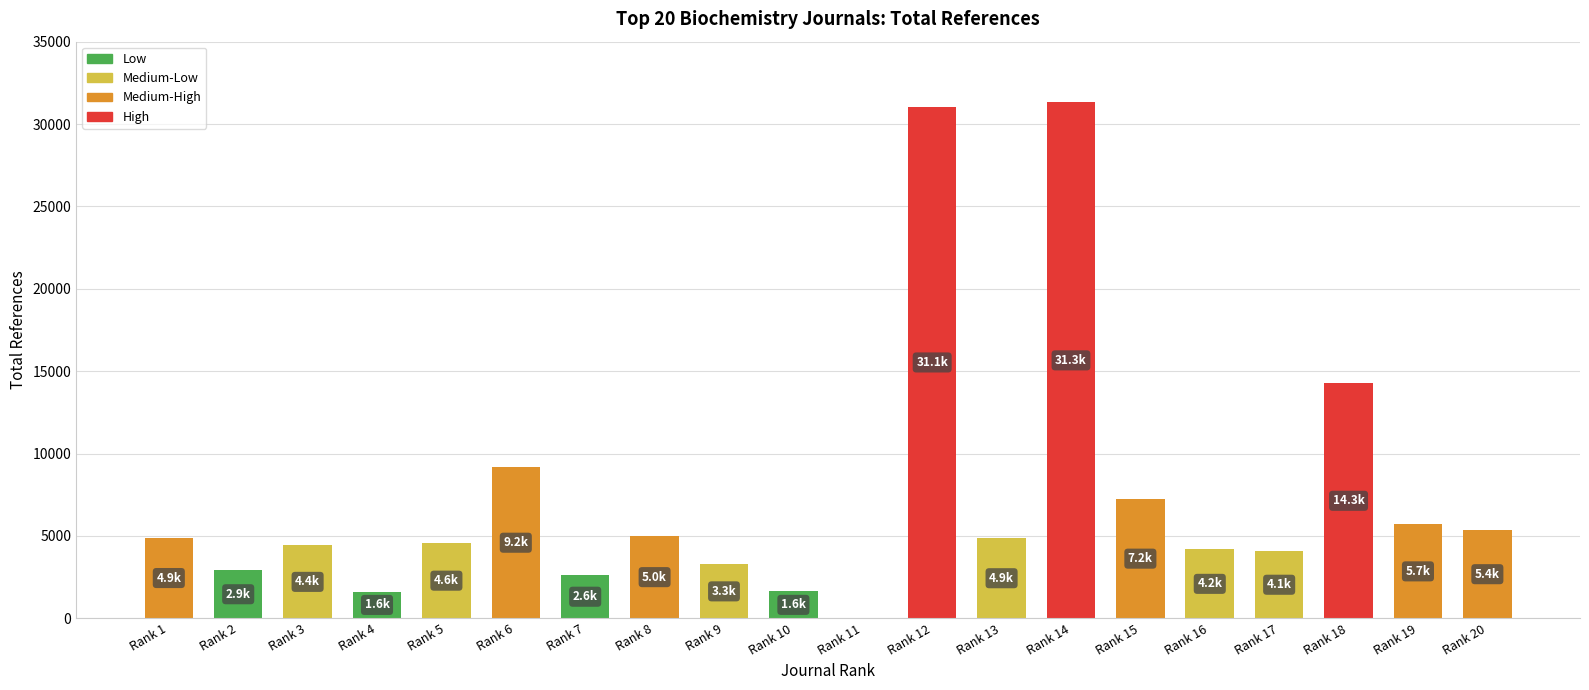

Approximately how many times larger is the value at Rank 20 compared to Rank 18?

0.4